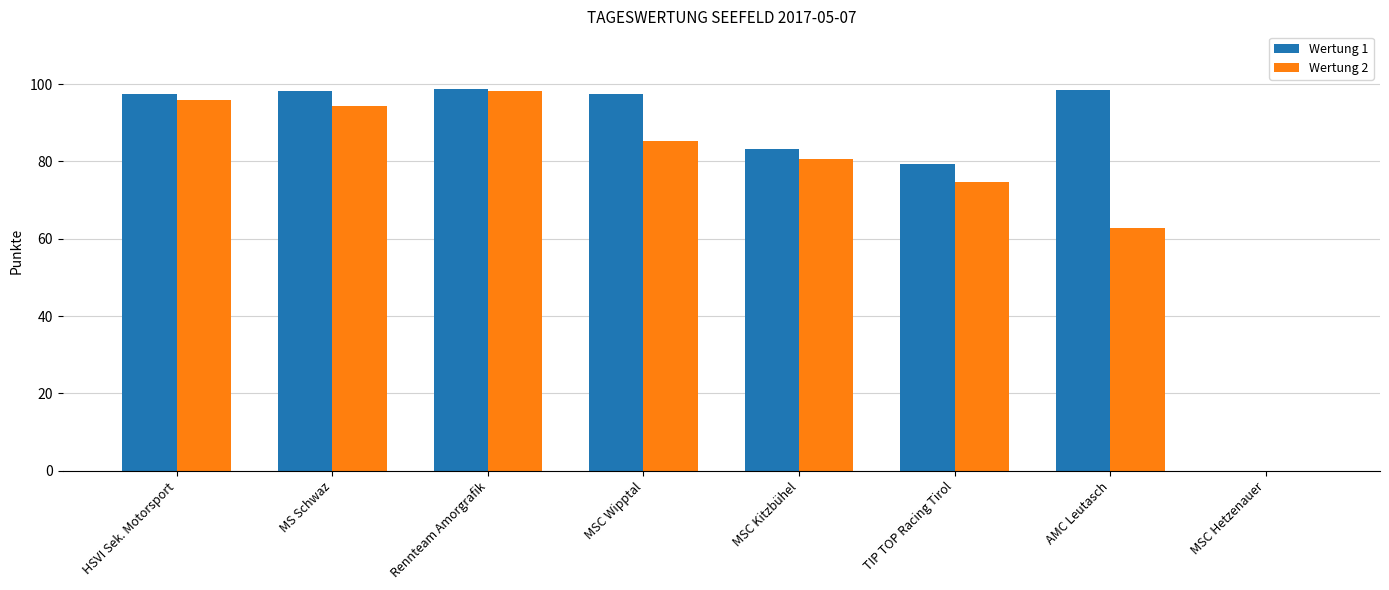

Is the value of Wertung 2 at AMC Leutasch greater than the value of Wertung 1 at AMC Leutasch?

No